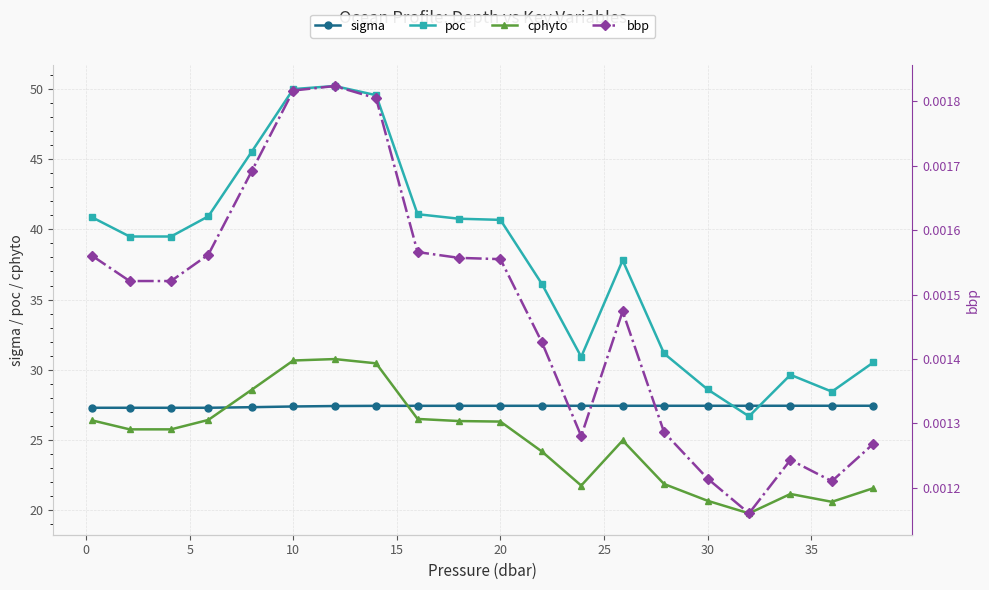

True or false: poc and cphyto cross at least once.

False